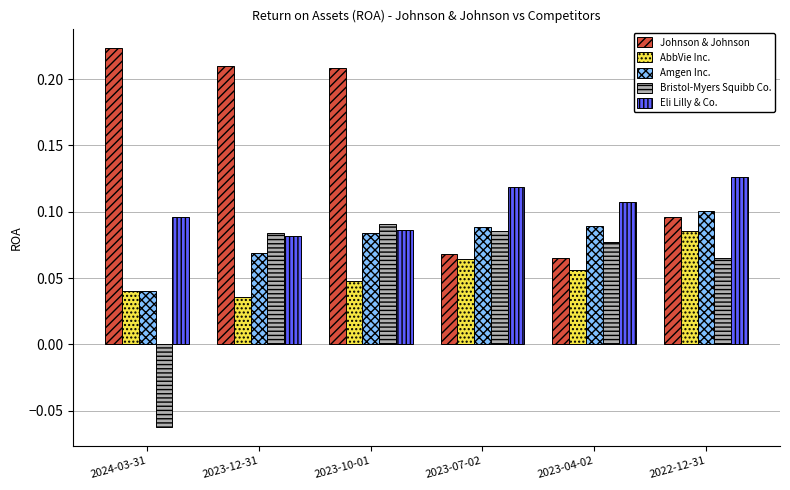

List the series in order of their peak value, highest first.

Johnson & Johnson, Eli Lilly & Co., Amgen Inc., Bristol-Myers Squibb Co., AbbVie Inc.